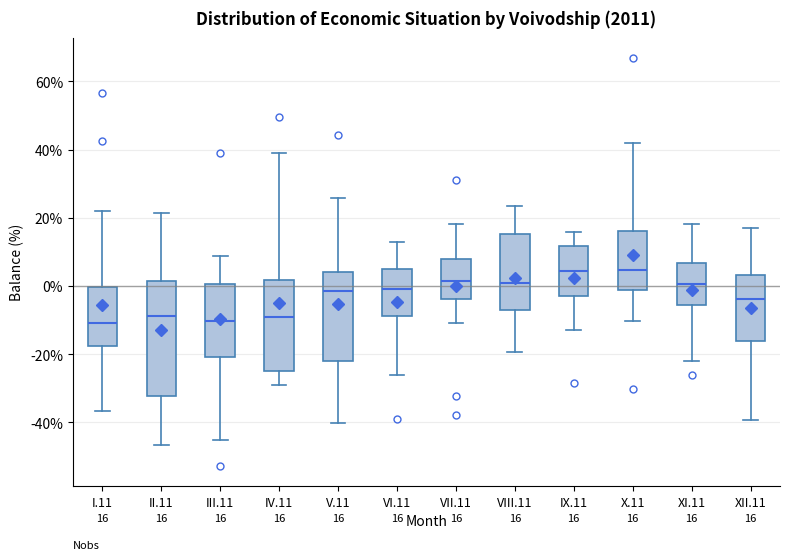

Which box is the tallest, from its lower edge to its upper edge?

II.11